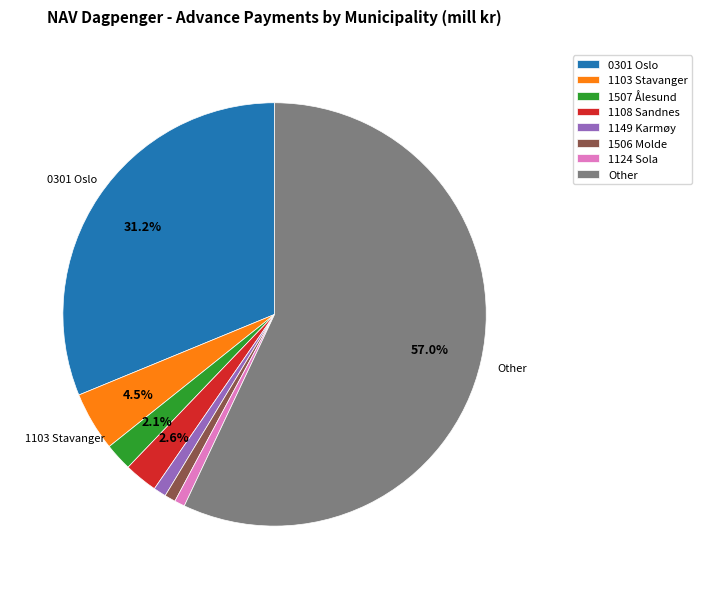

Which slice is the largest?

Other